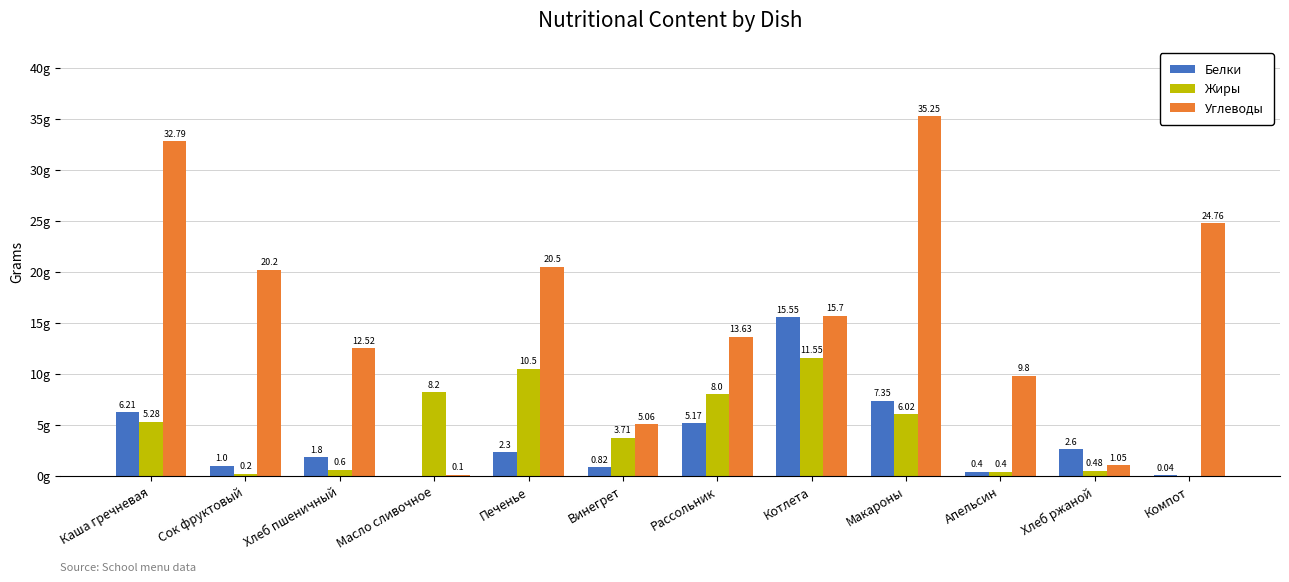

Where does the Углеводы series first go above 15?

Каша гречневая